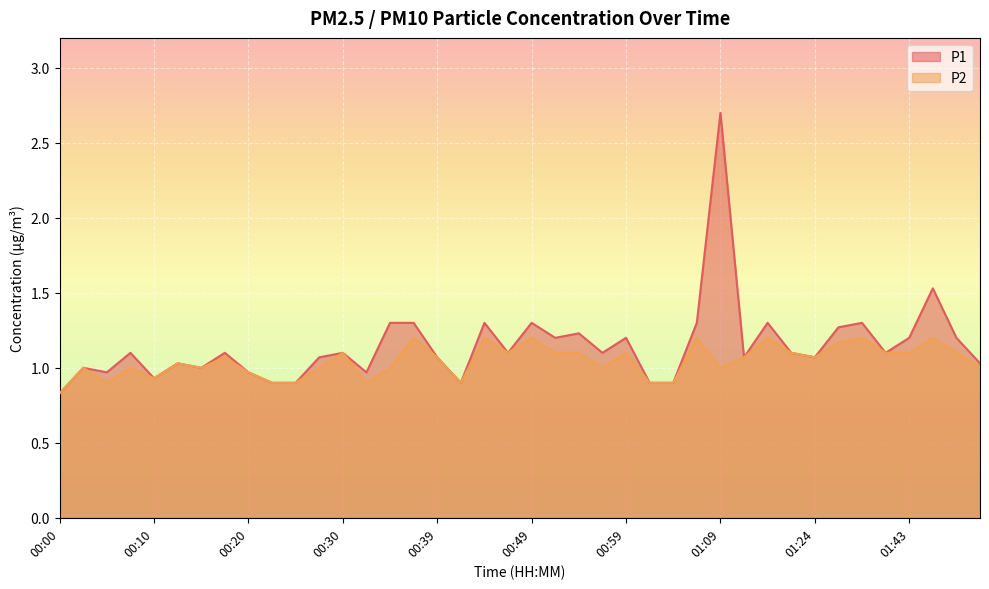

Does the chart display data point markers on the line(s)?

No